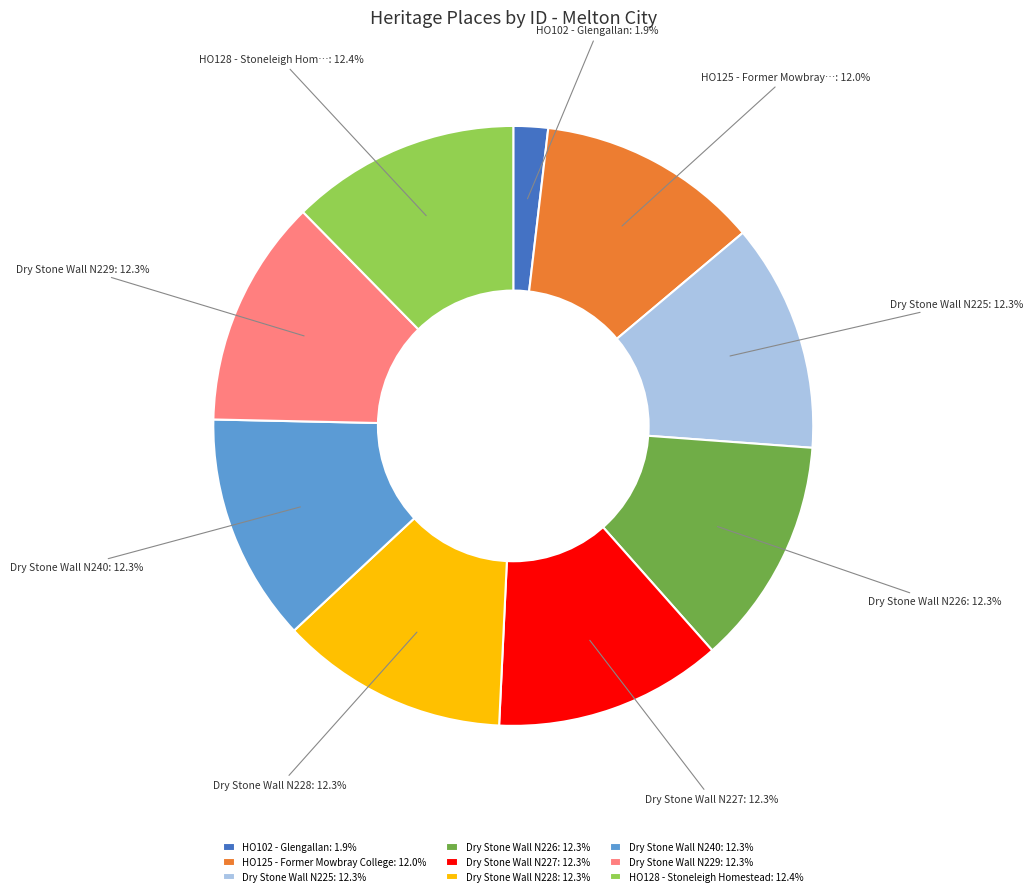

What is the ratio of the value at Dry Stone Wall N228 to the value at Dry Stone Wall N226?

1.0